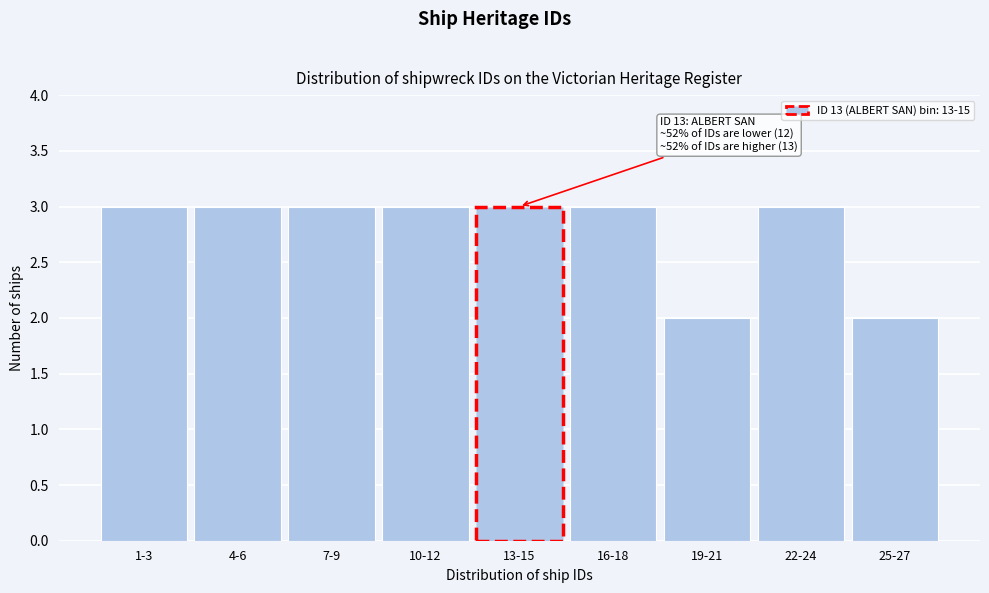

Reading left to right, list all the values displayed in this chart.

1-3=3	4-6=3	7-9=3	10-12=3	13-15=3	16-18=3	19-21=2	22-24=3	25-27=2